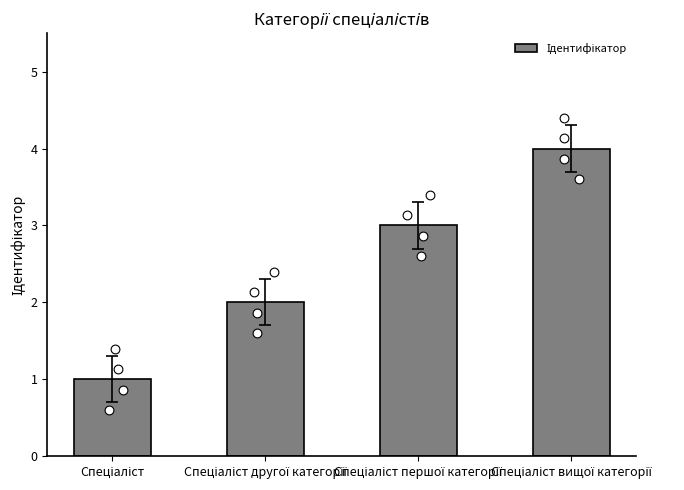

What is the change in value from Спеціаліст першої категорії to Спеціаліст вищої категорії?

+1